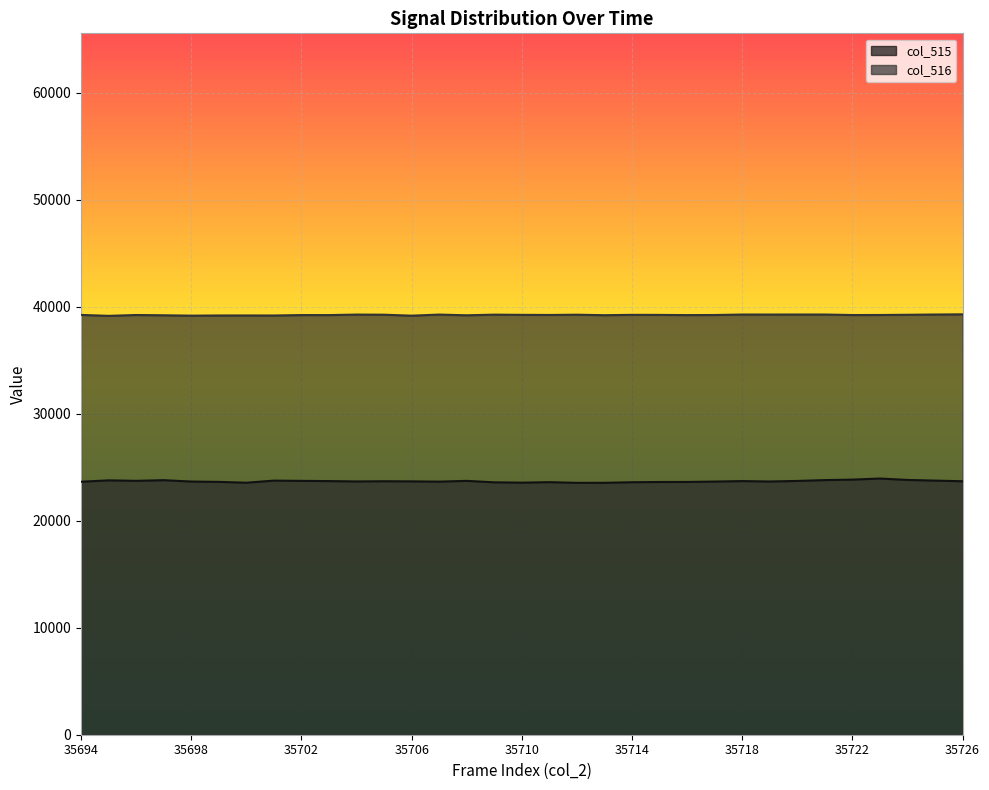

Does the chart display data point markers on the line(s)?

No